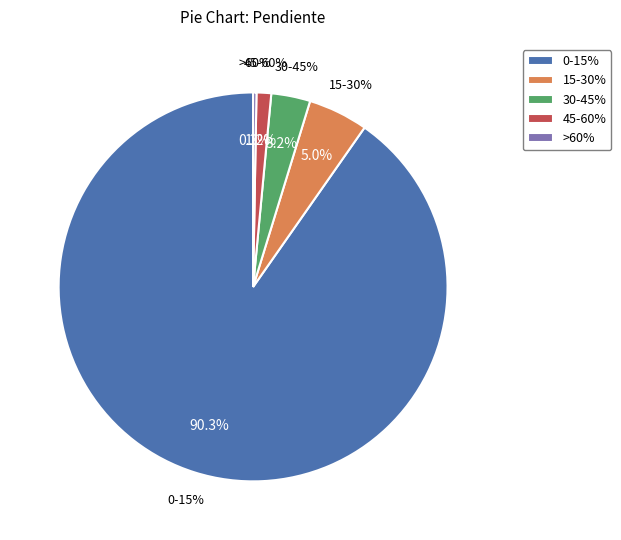

How many slices are in this pie chart?

5